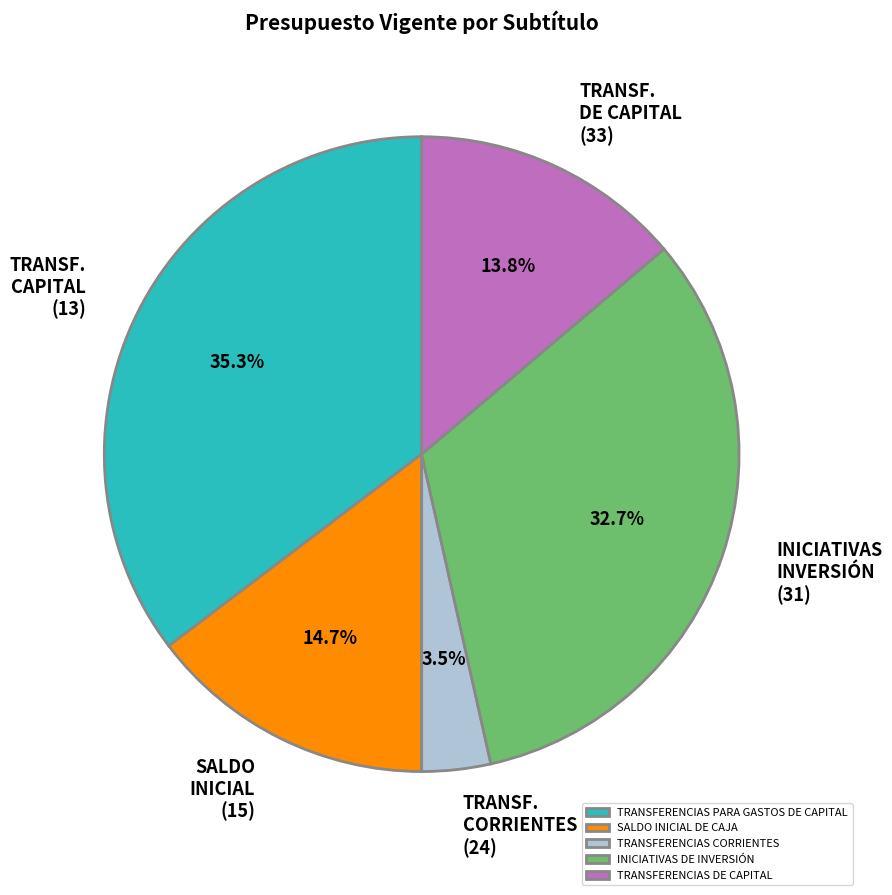

True or false: SALDO INICIAL DE CAJA accounts for 26% of the total.

False